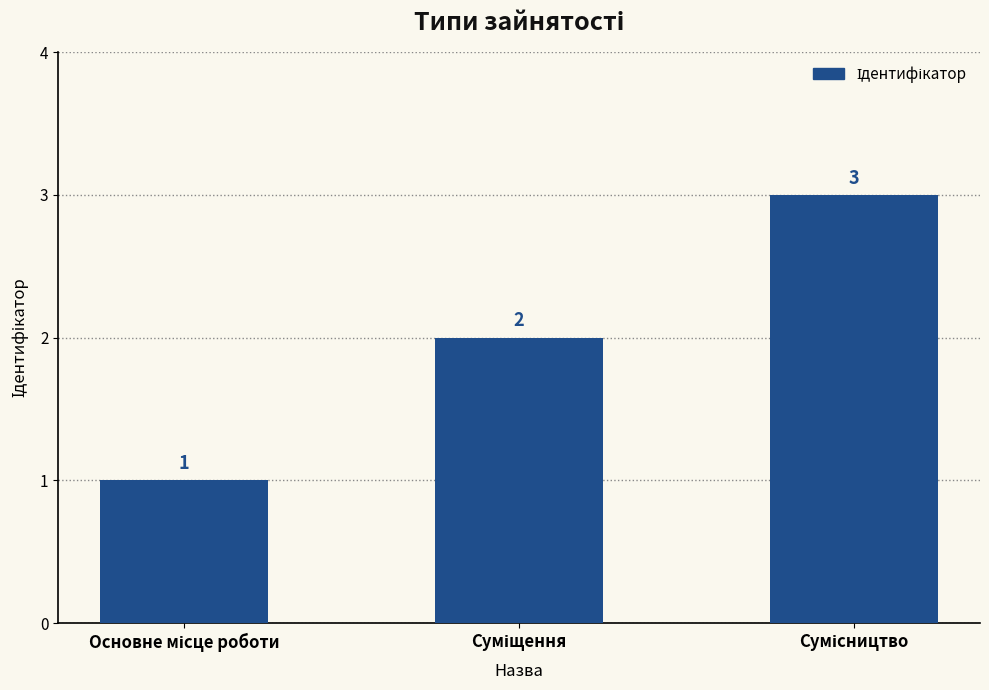

Reading left to right, transcribe all the data shown in this chart.

1	2	3